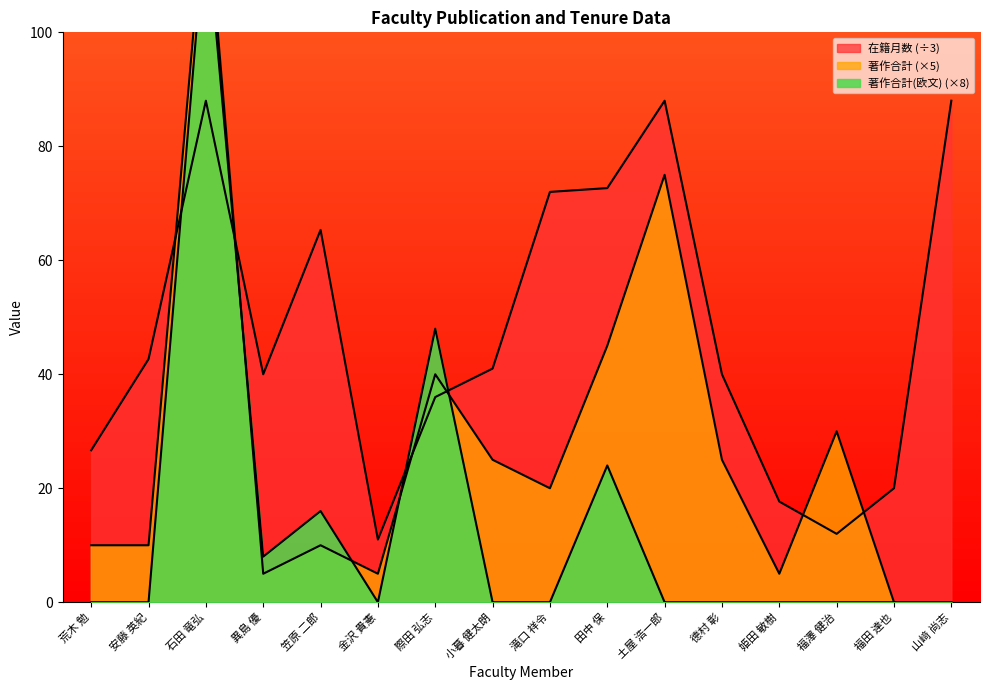

At which label does 在籍月数 reach its peak?

石田 竜弘